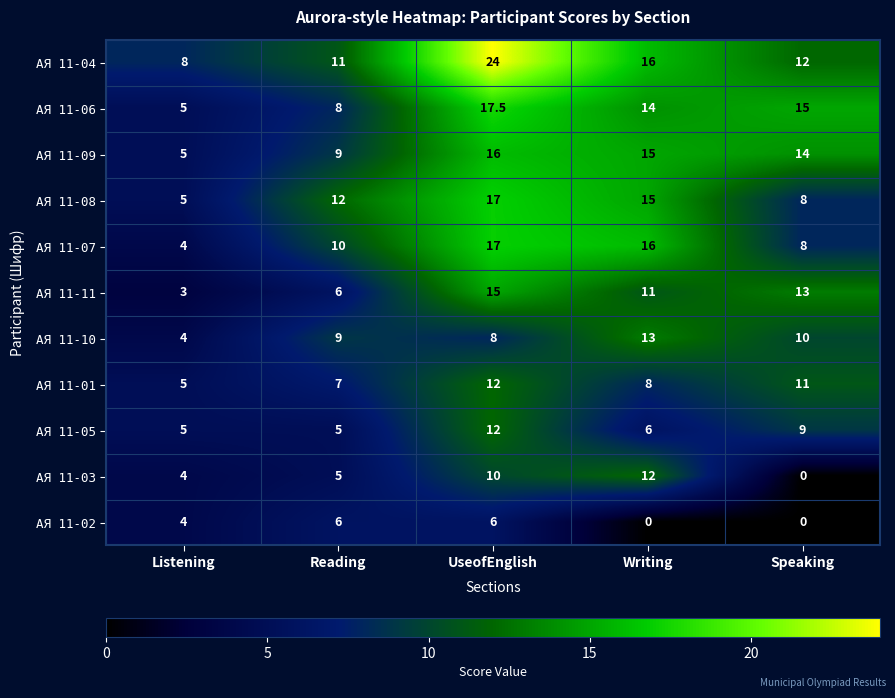

What is the lowest value of the АЯ 11-08 series?

5.0